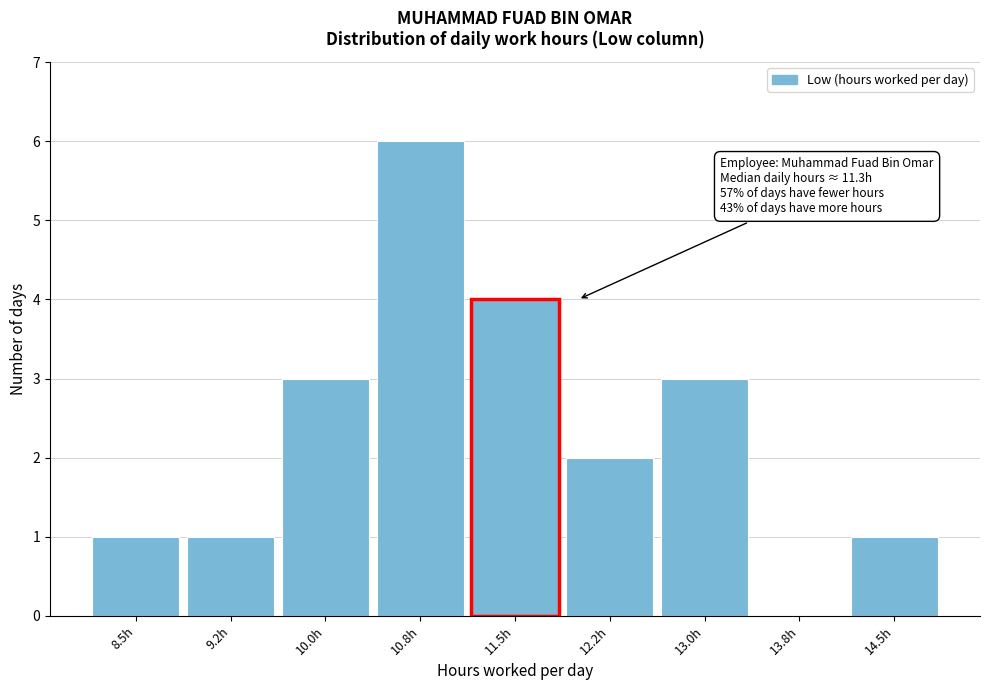

Reading left to right, transcribe all the data shown in this chart.

8.5h=1	9.2h=1	10.0h=3	10.8h=6	11.5h=4	12.2h=2	13.0h=3	13.8h=0	14.5h=1